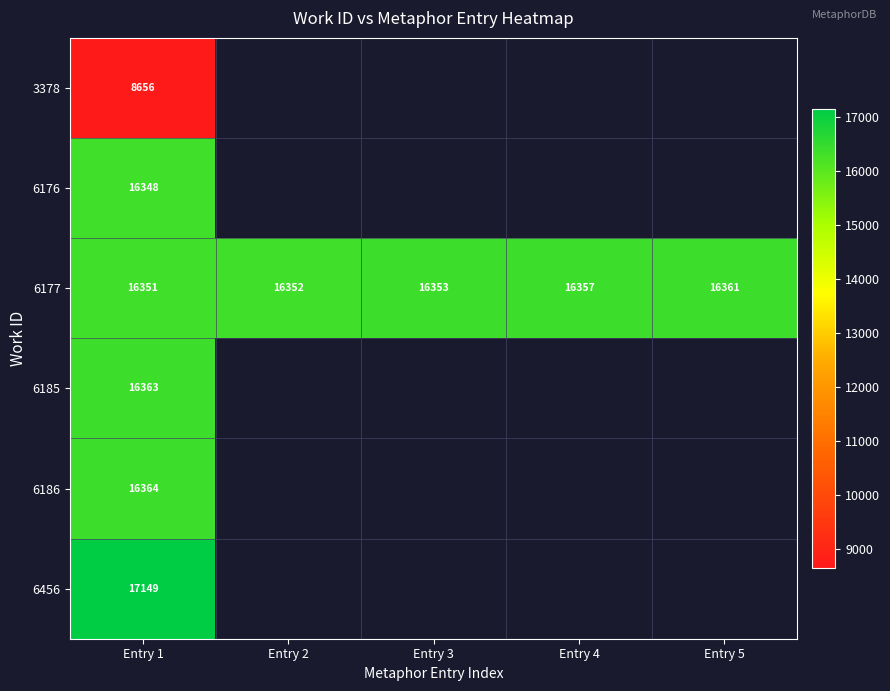

What is the difference between the second highest and minimum values in the 6177 series?

6